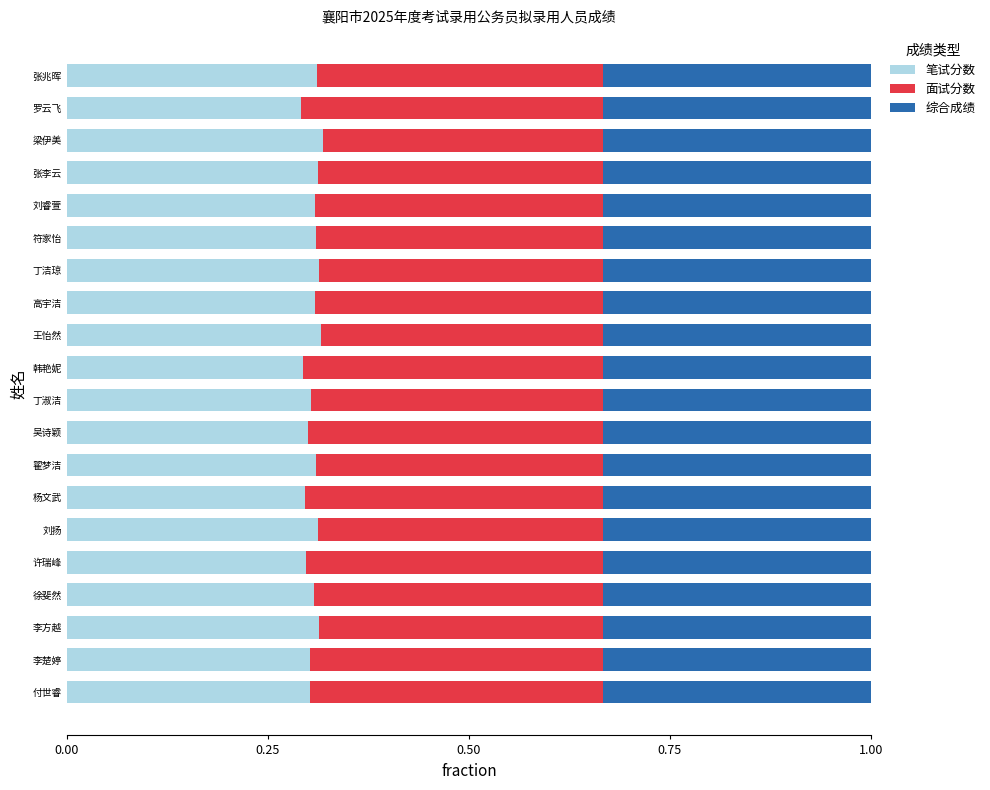

What is the total value across all series at 李楚婷?

1.0